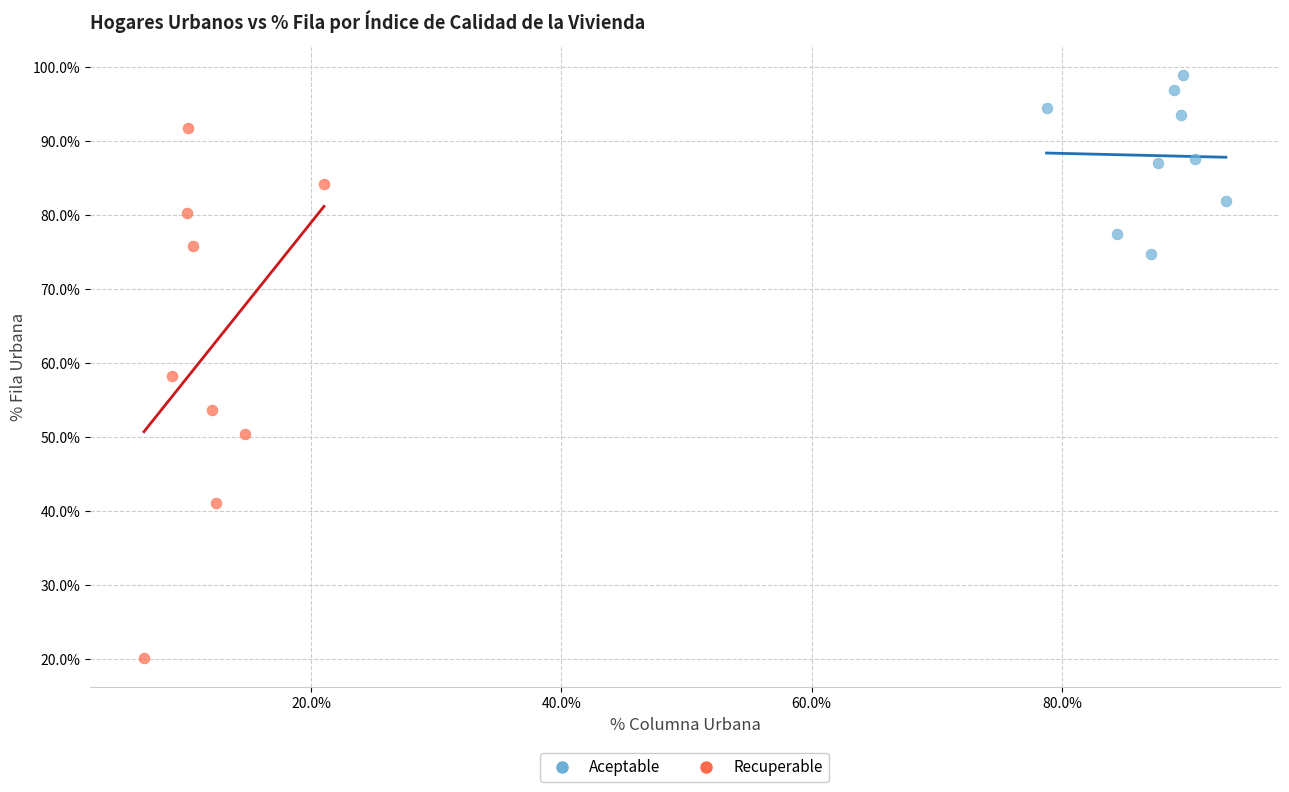

Which series contains the lowest Y value?

Recuperable